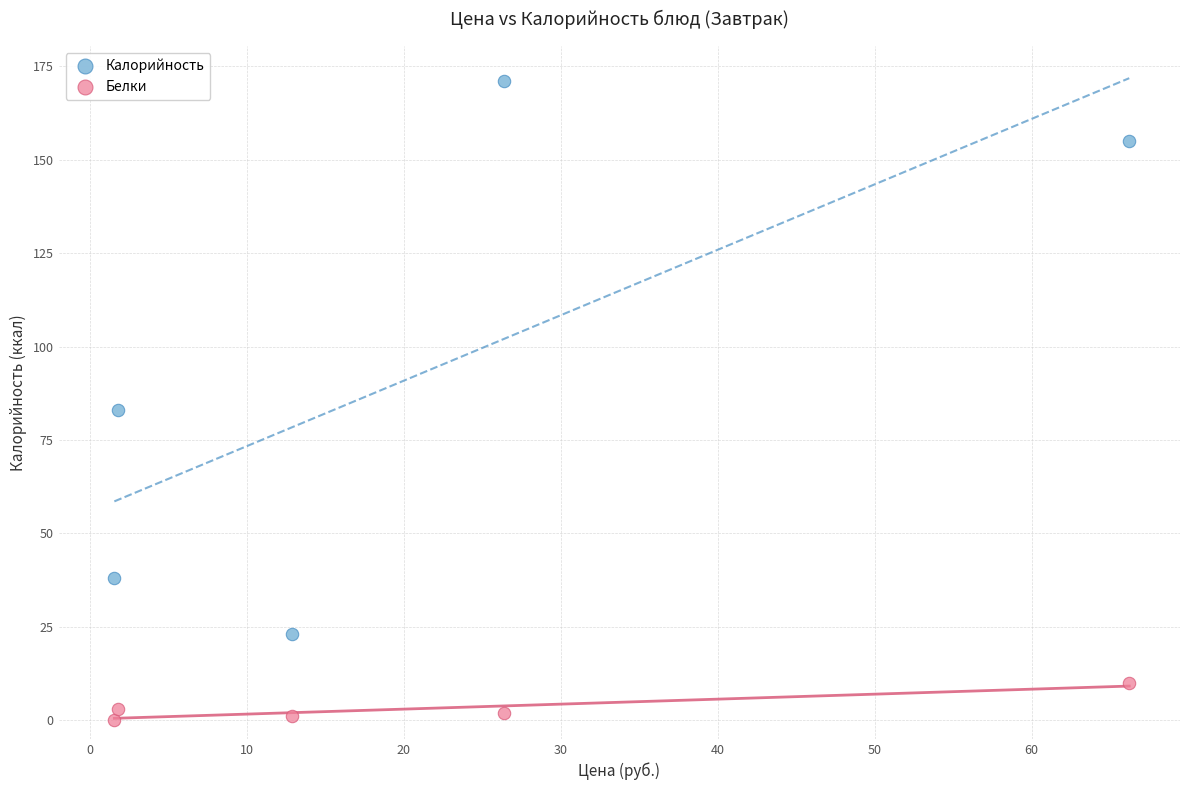

Which series contains the highest Y value?

Калорийность